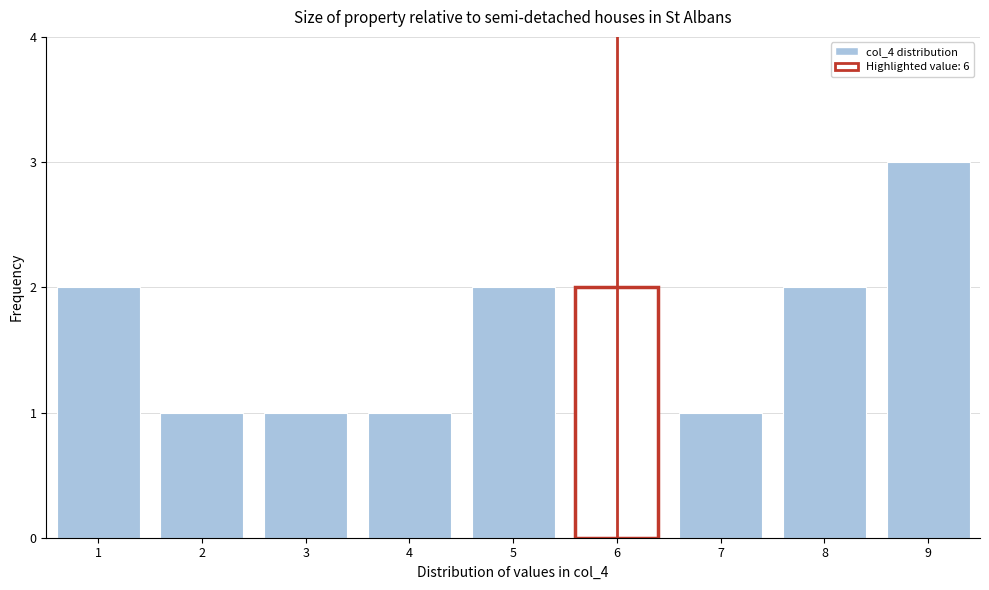

Reading right to left, what are all the values shown in this chart?

3	2	1	2	2	1	1	1	2